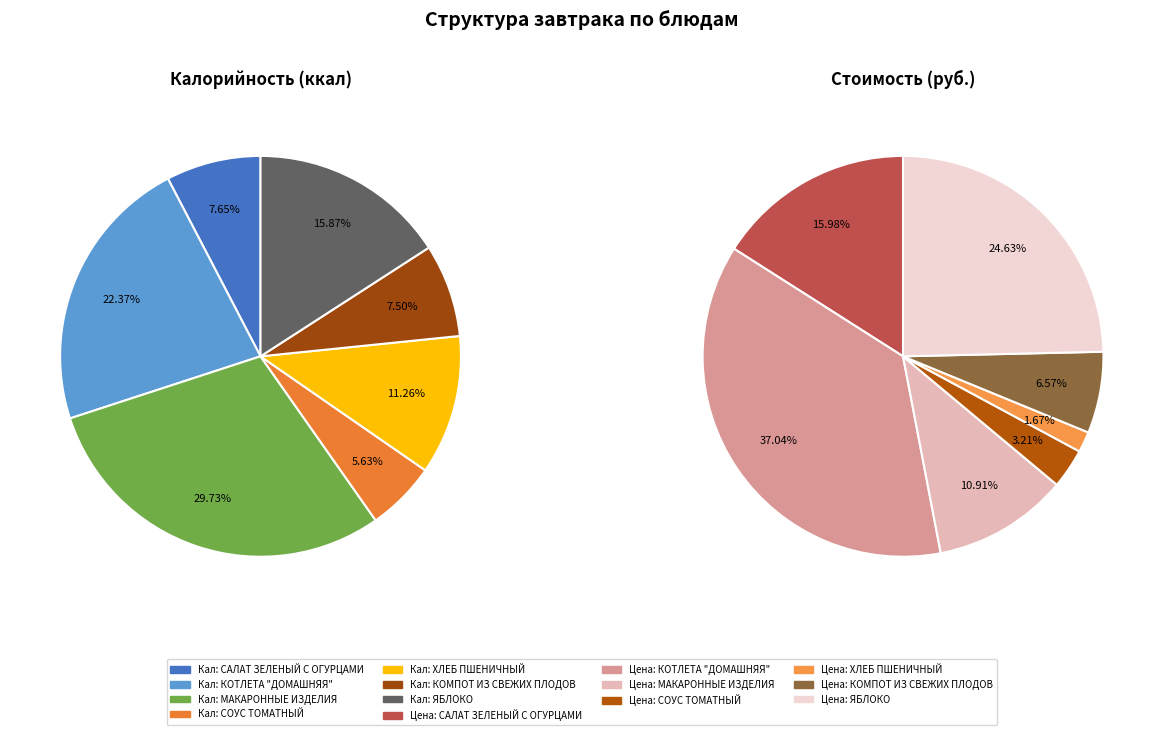

Does any single category account for the majority?

No